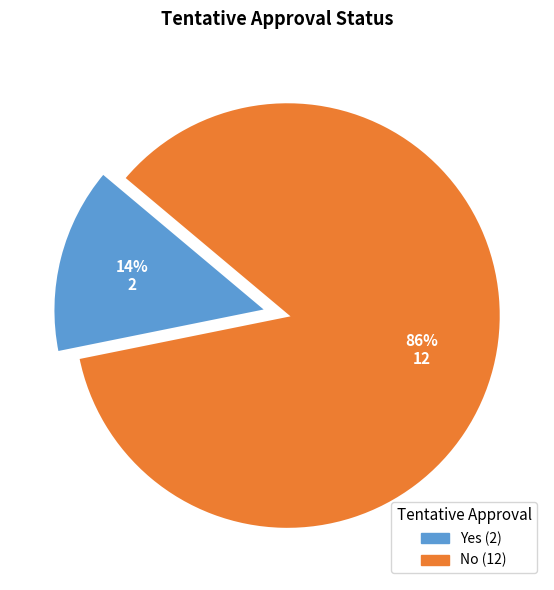

To the nearest percent, what is the average slice percentage?

50%